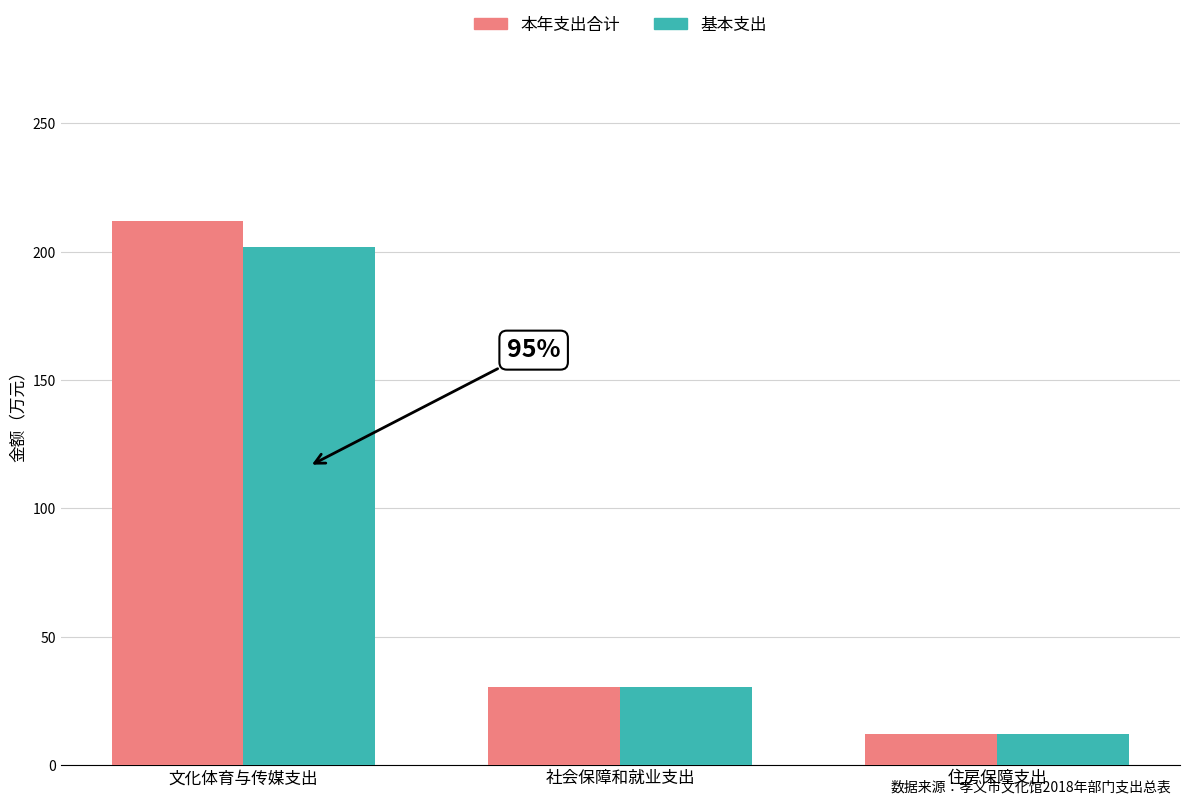

Which series has the largest total across all categories?

本年支出合计